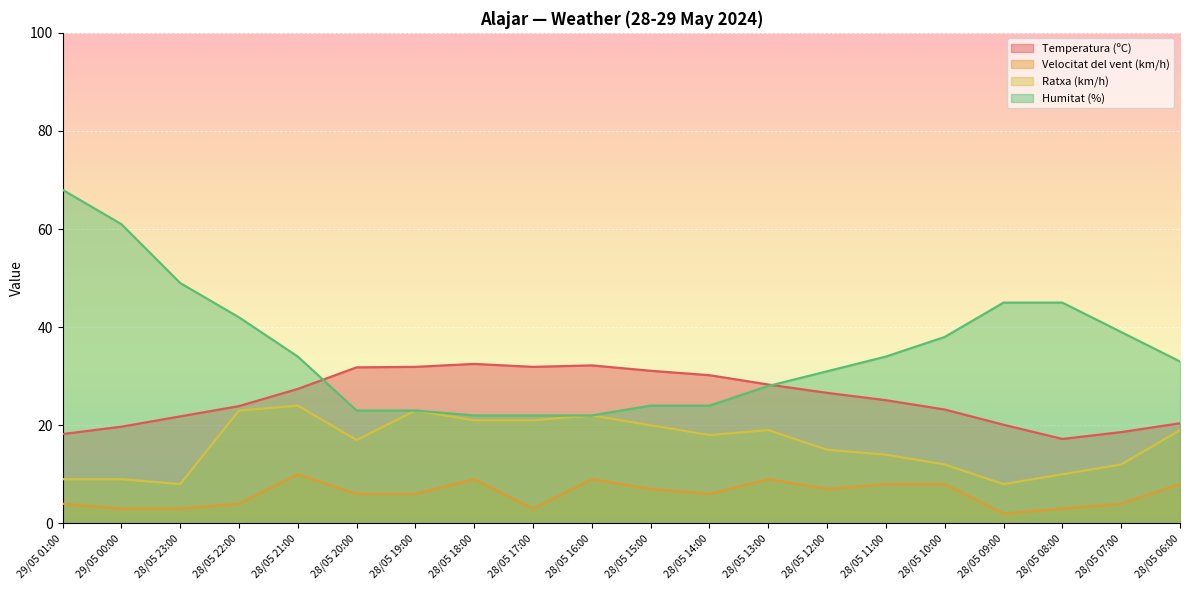

Is it true that Velocitat del vent (km/h) equals 8.0 at 28/05 10:00?

True